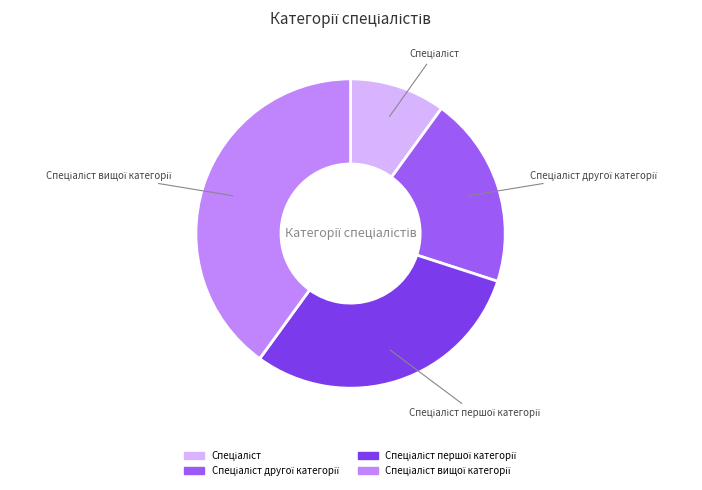

Does any single category account for the majority?

No